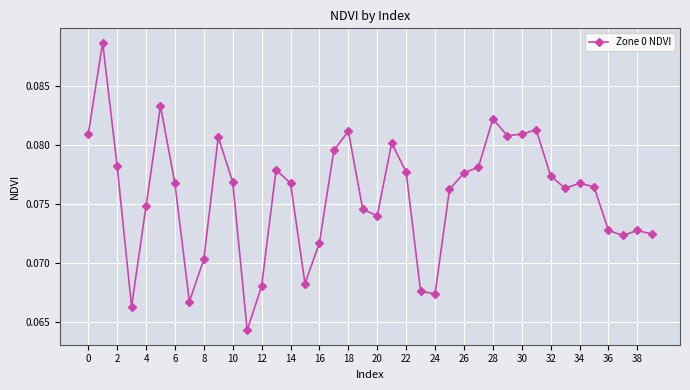

True or false: there are more than 1 points higher than both neighbors.

True